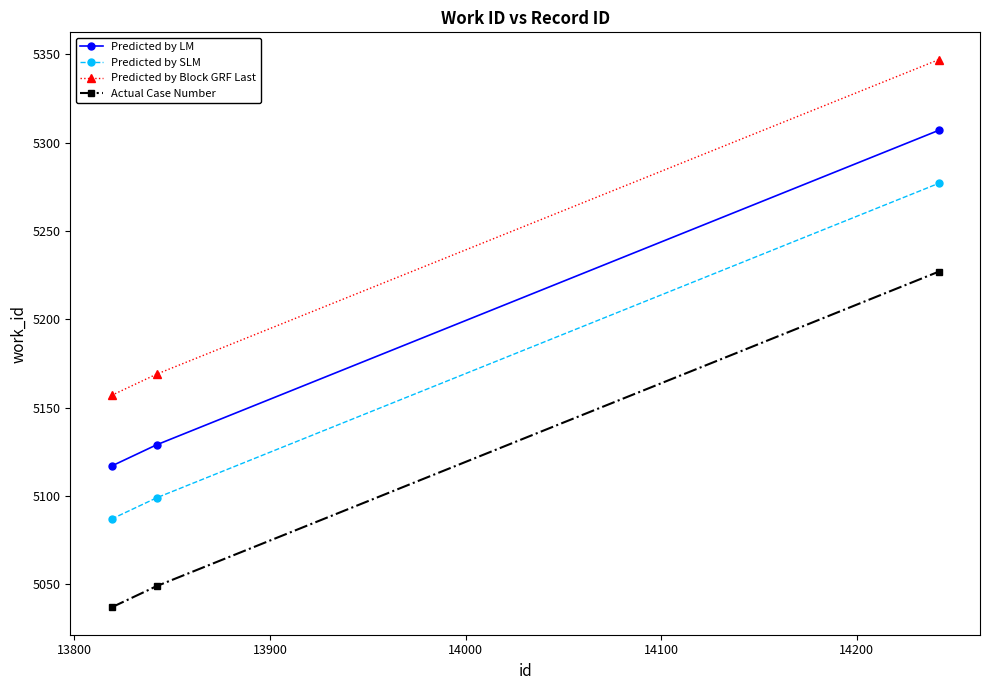

What is the average value of the Actual Case Number series?

5104